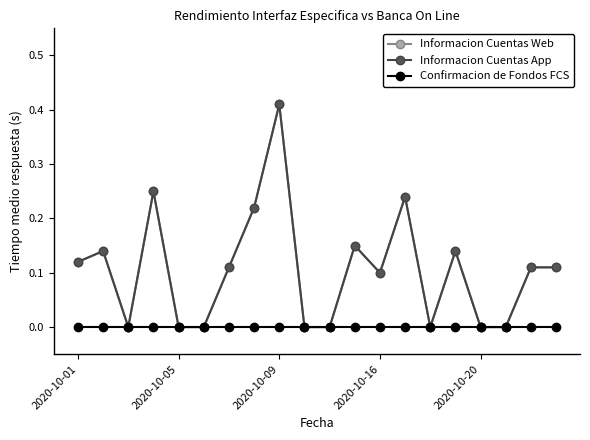

True or false: Informacion Cuentas Web and Confirmacion de Fondos FCS cross at least once.

False